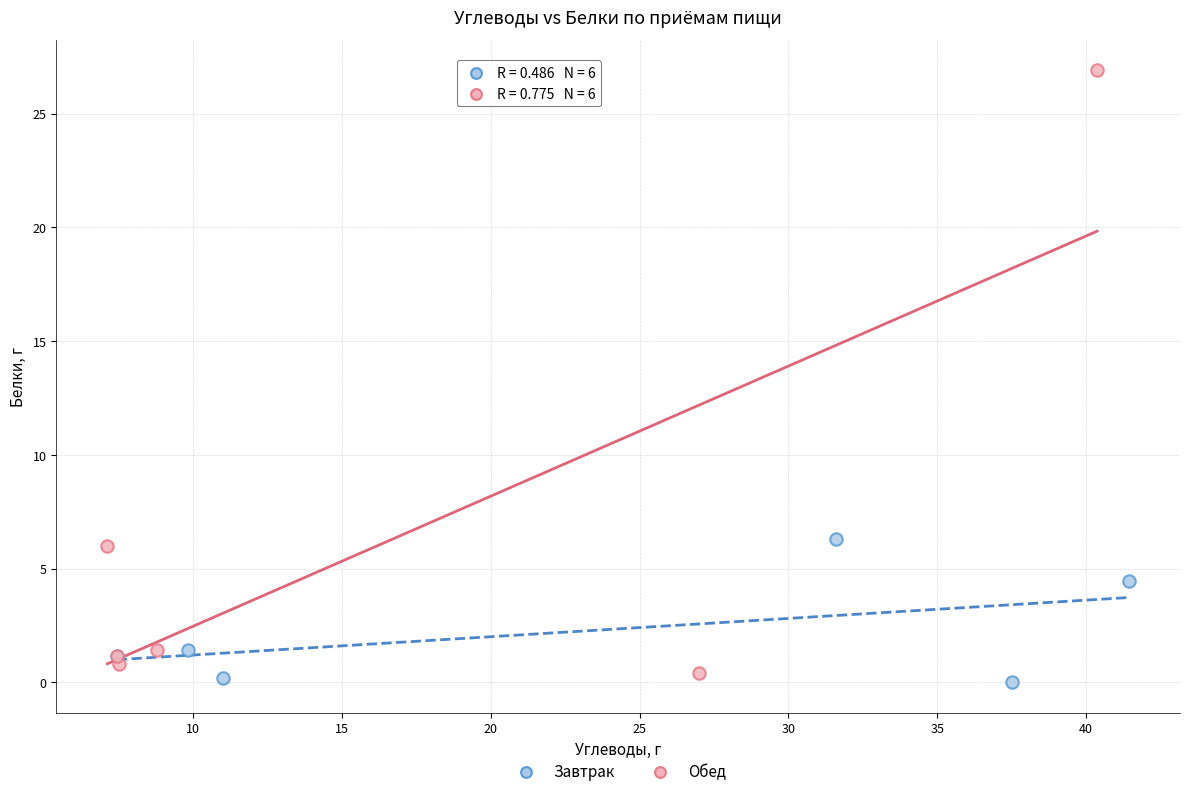

Which series contains the highest Y value?

Обед